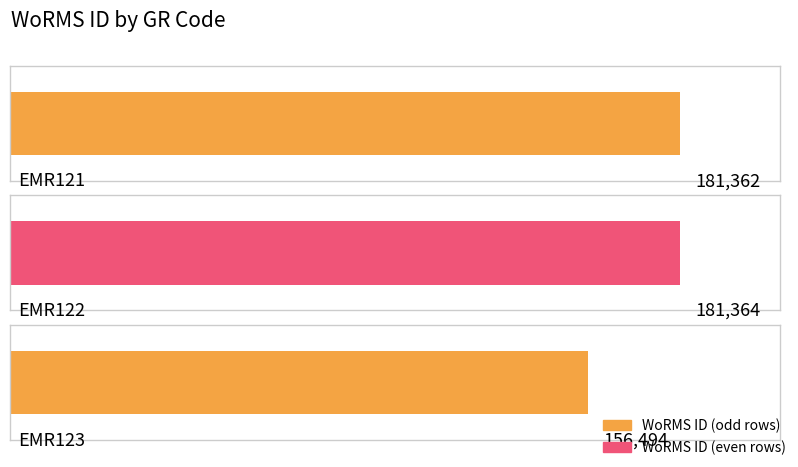

Read the value at EMR121, to the nearest 10.

181360